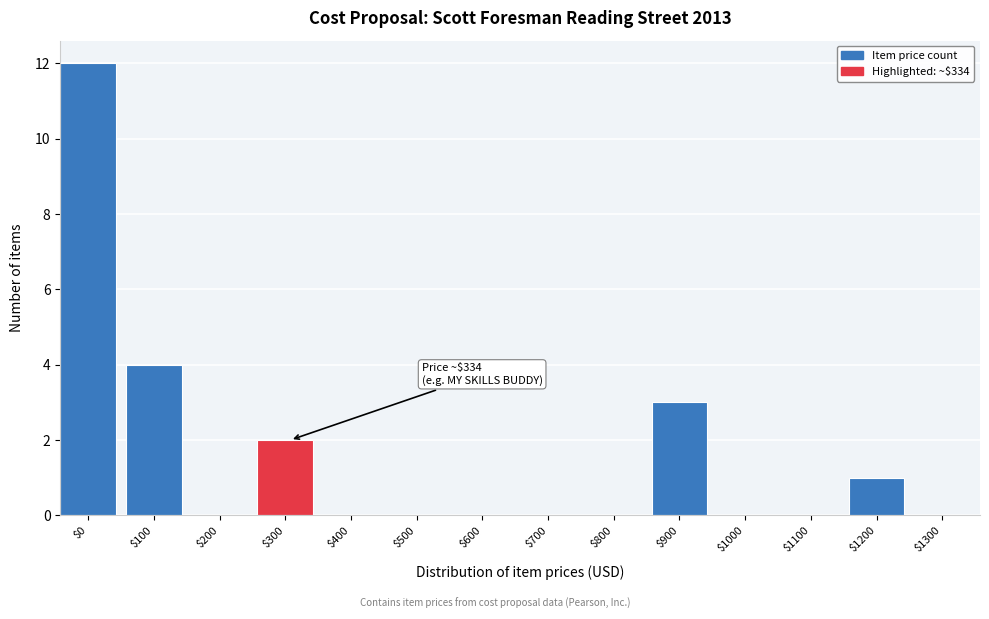

What is the sum of all values?

22